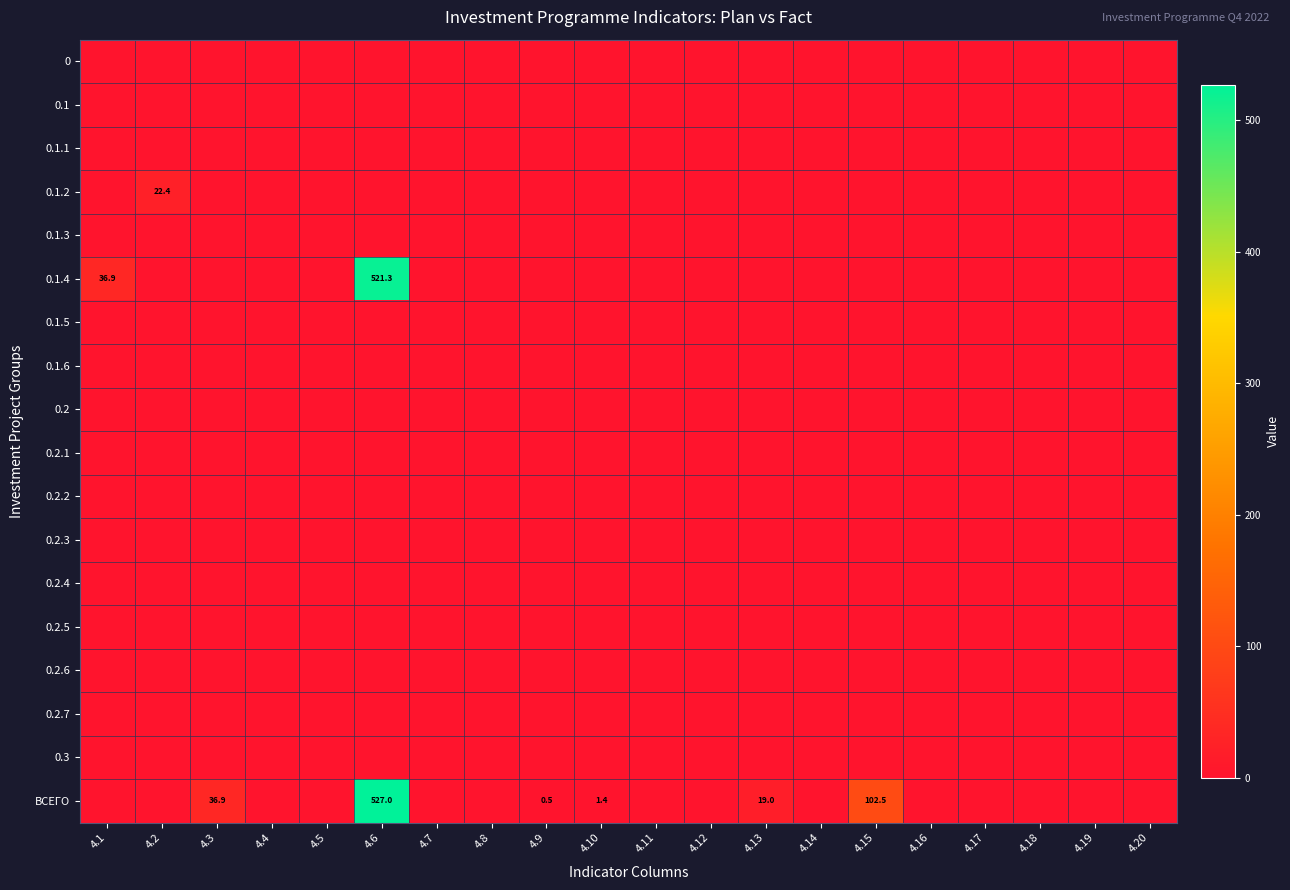

Rank the series by their maximum value, from lowest to highest.

0, 0.1, 0.1.1, 0.1.3, 0.1.5, 0.1.6, 0.2, 0.2.1, 0.2.2, 0.2.3, 0.2.4, 0.2.5, 0.2.6, 0.2.7, 0.3, 0.1.2, 0.1.4, ВСЕГО